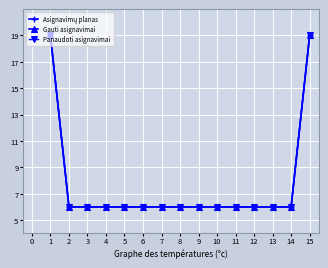

Does the chart display data point markers on the line(s)?

Yes